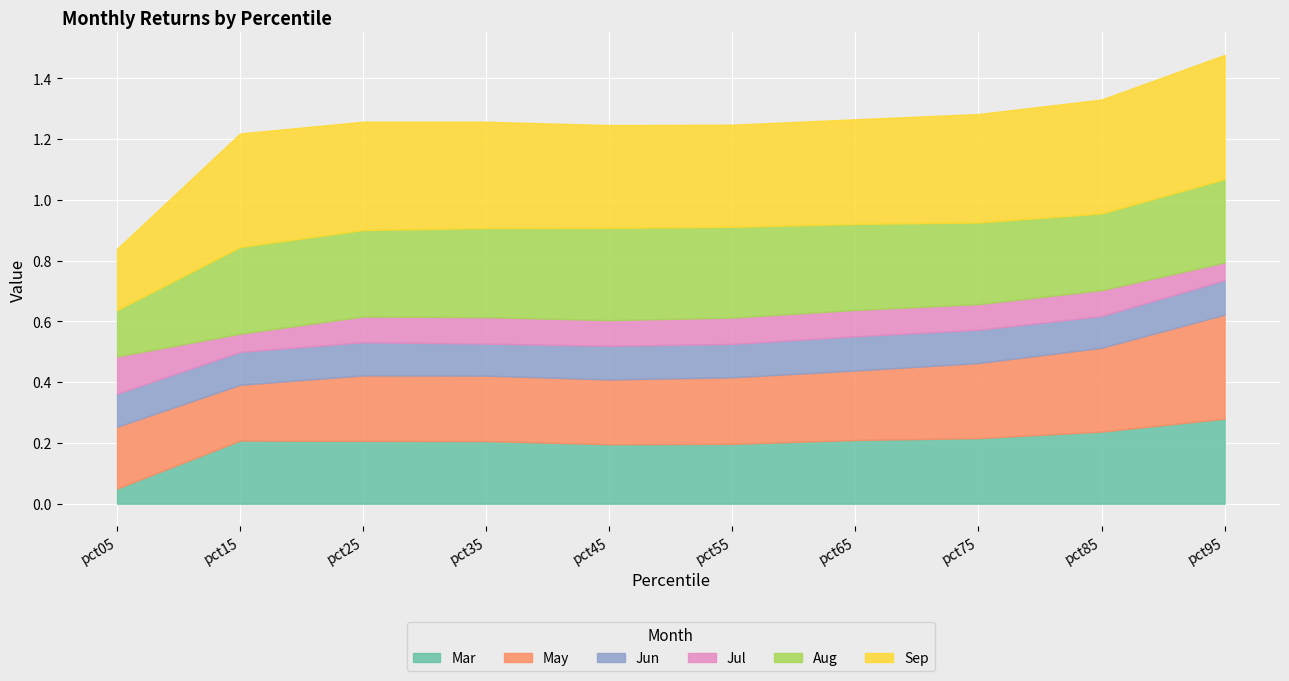

What are all the series names shown in the legend?

Mar, May, Jun, Jul, Aug, Sep